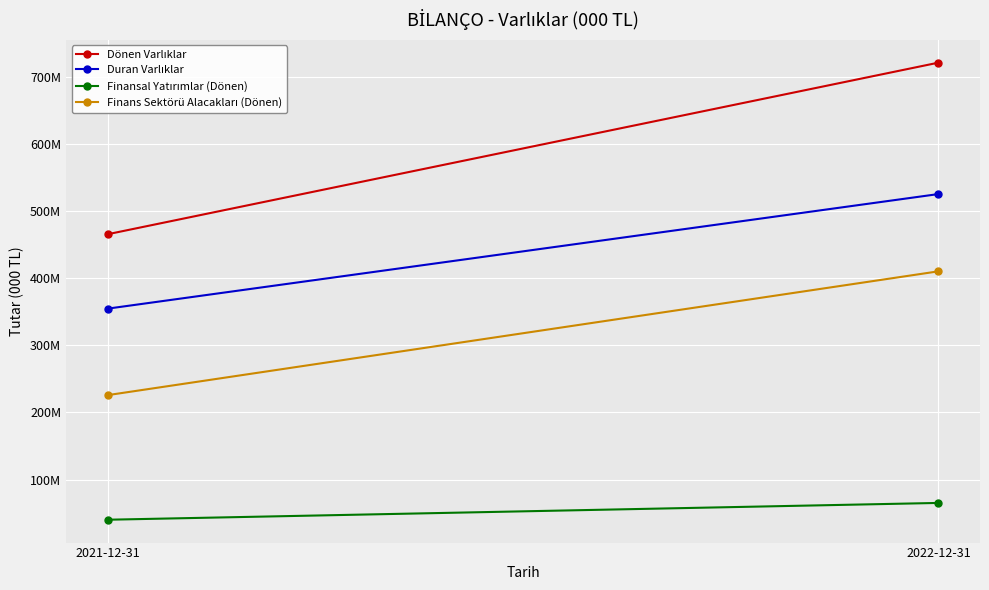

Which series has the largest total across all categories?

Dönen Varlıklar